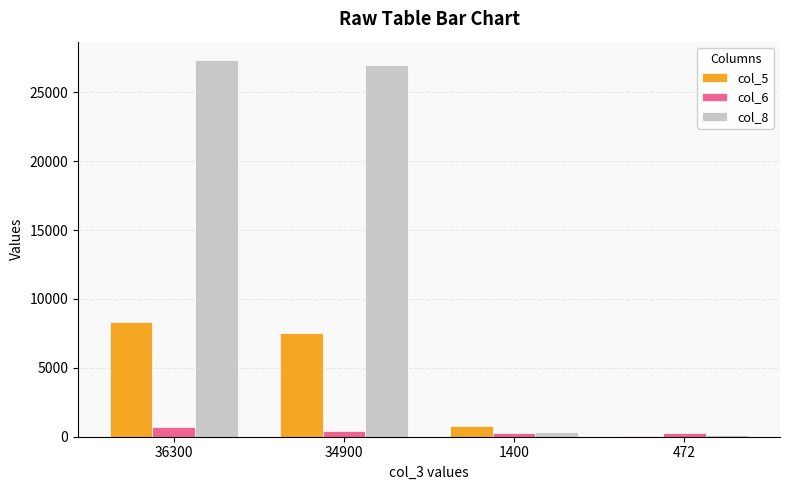

Is the value of col_5 at 1400 greater than the value of col_8 at 36300?

No